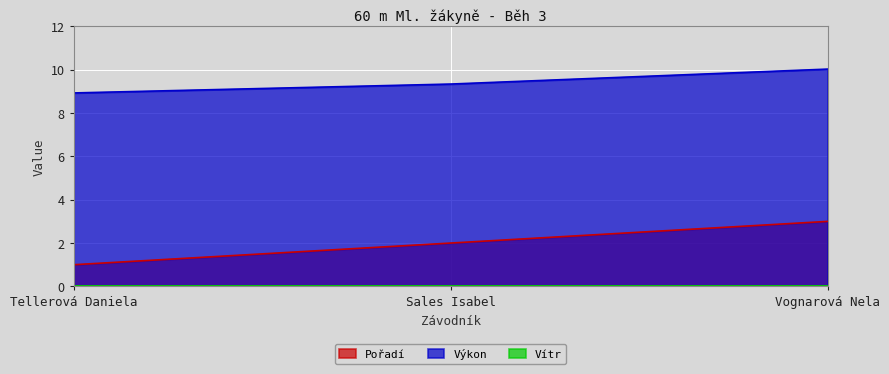

True or false: Výkon has a value of 8.9 at Tellerová Daniela.

True